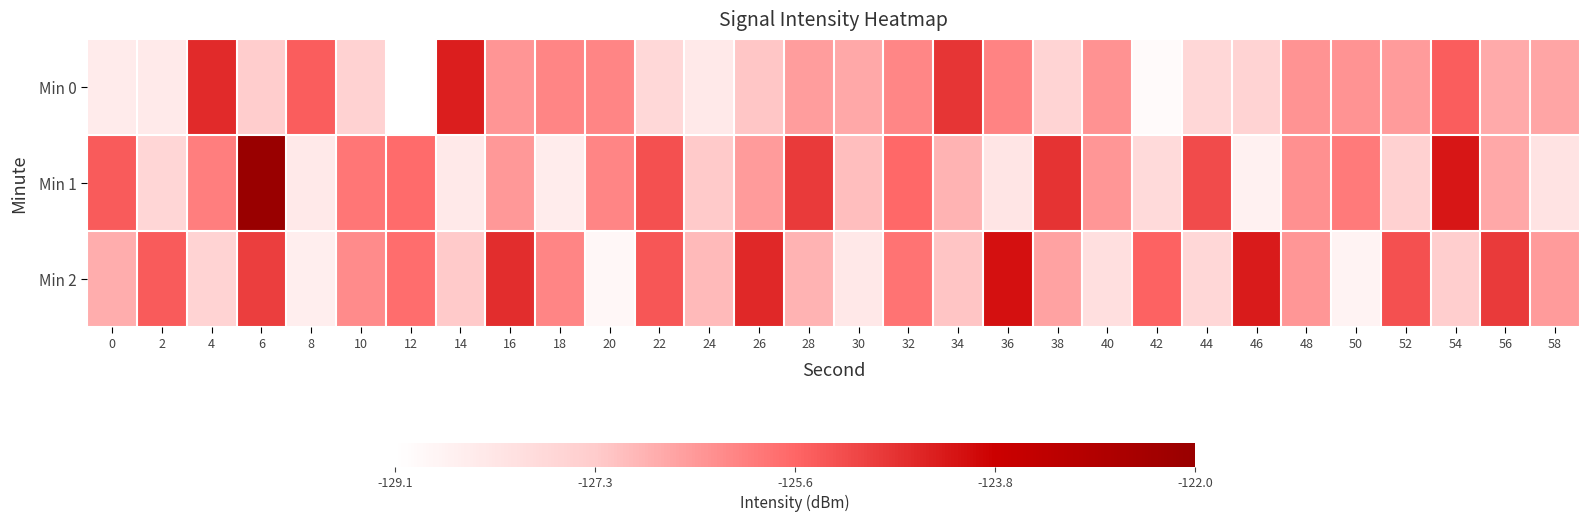

What is the total value across all series at 28?

-378.2